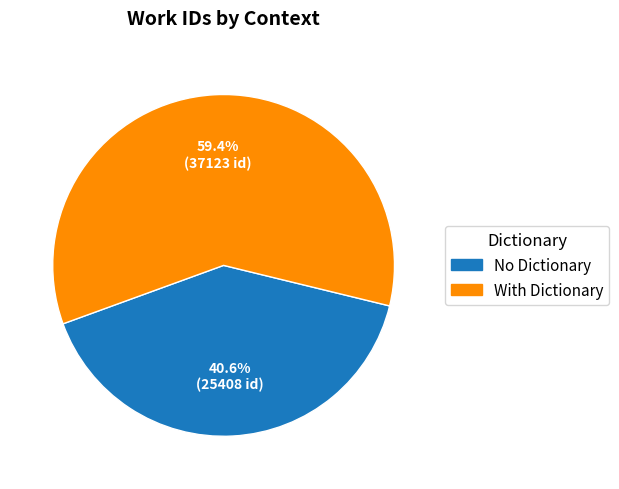

Rank the categories by value from highest to lowest.

With Dictionary, No Dictionary